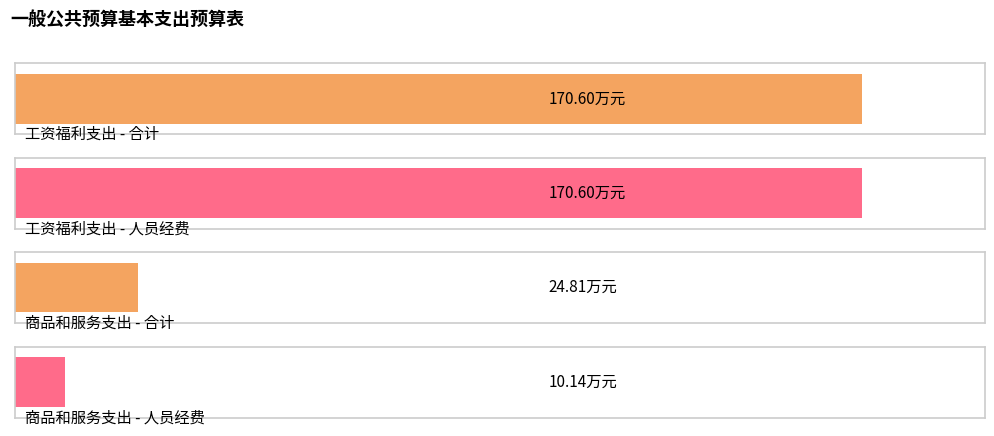

How many bars are there in each group?

2